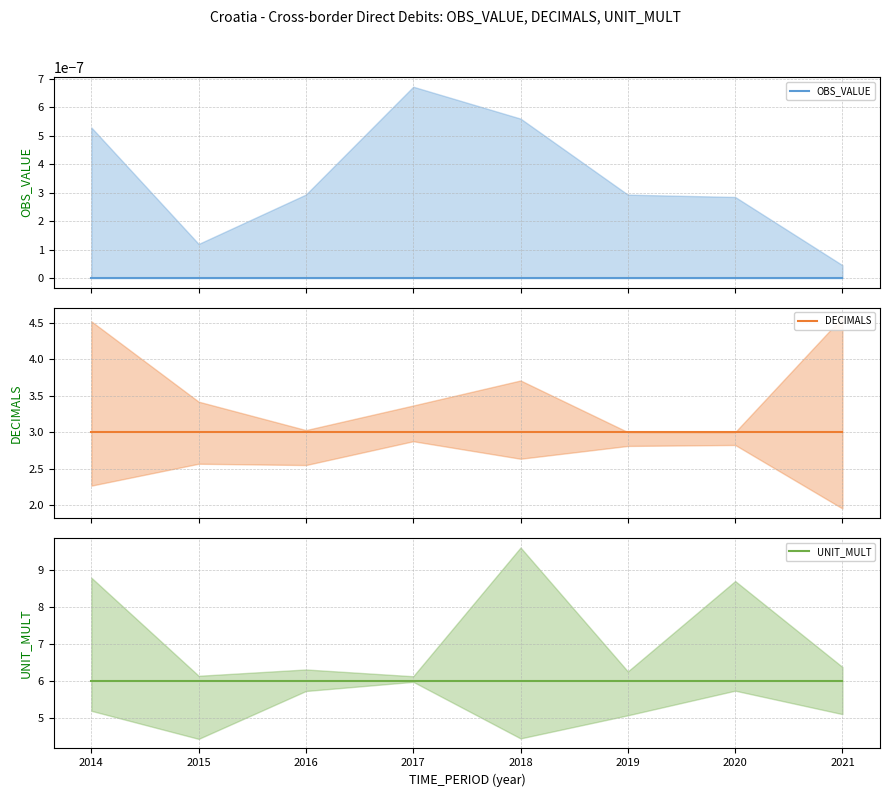

What is the maximum value shown in the chart?

6